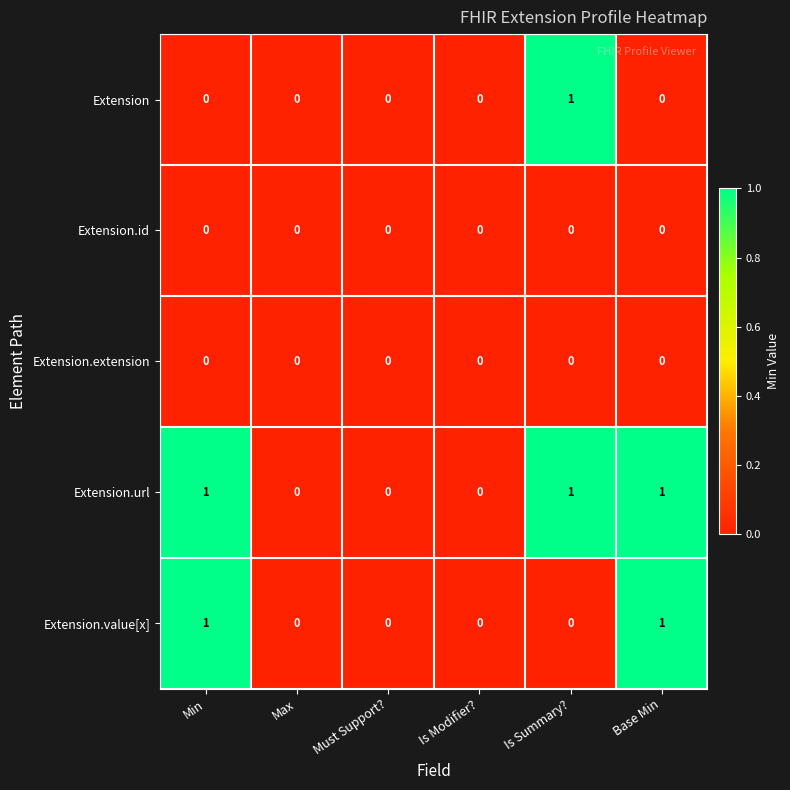

What is the sum of all Extension.url values?

3